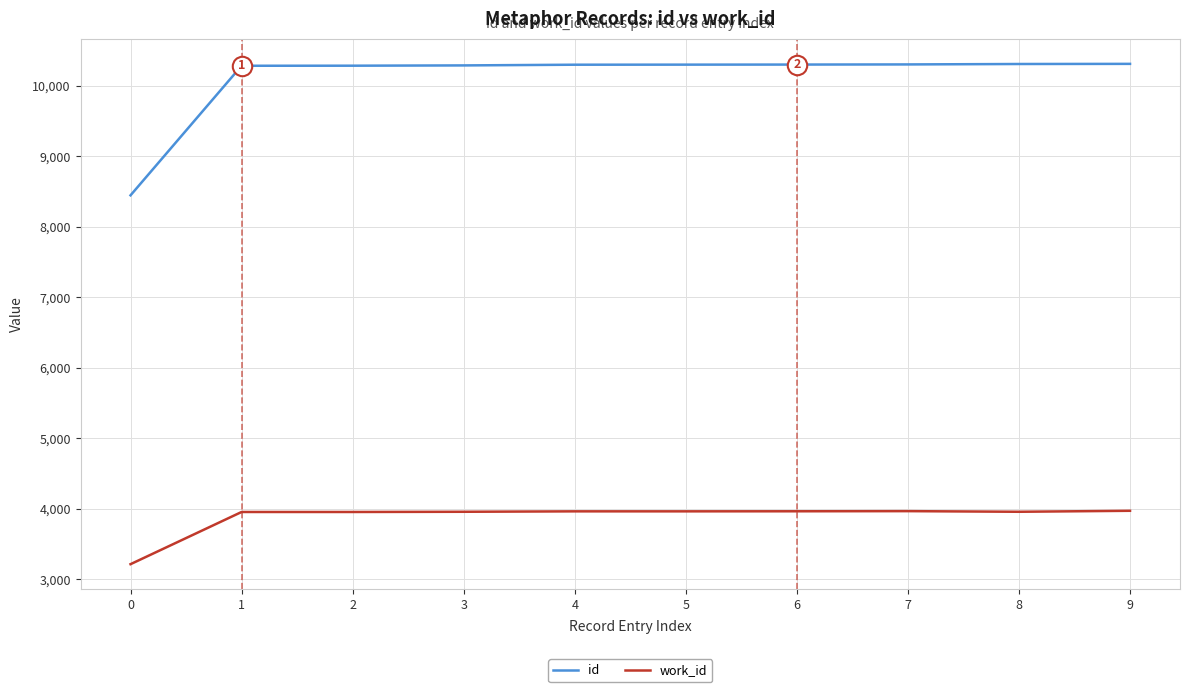

At how many categories does at least one series exceed 8586?

9